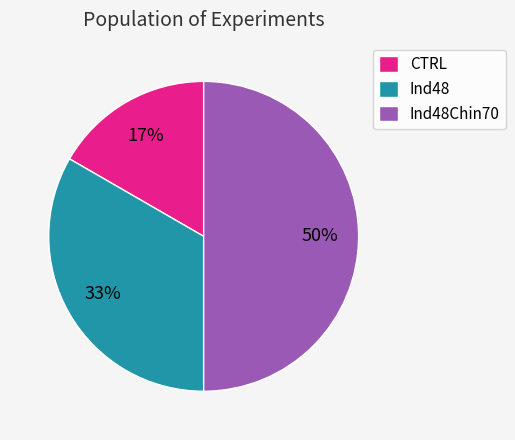

Does Ind48 represent more than half of the total?

No